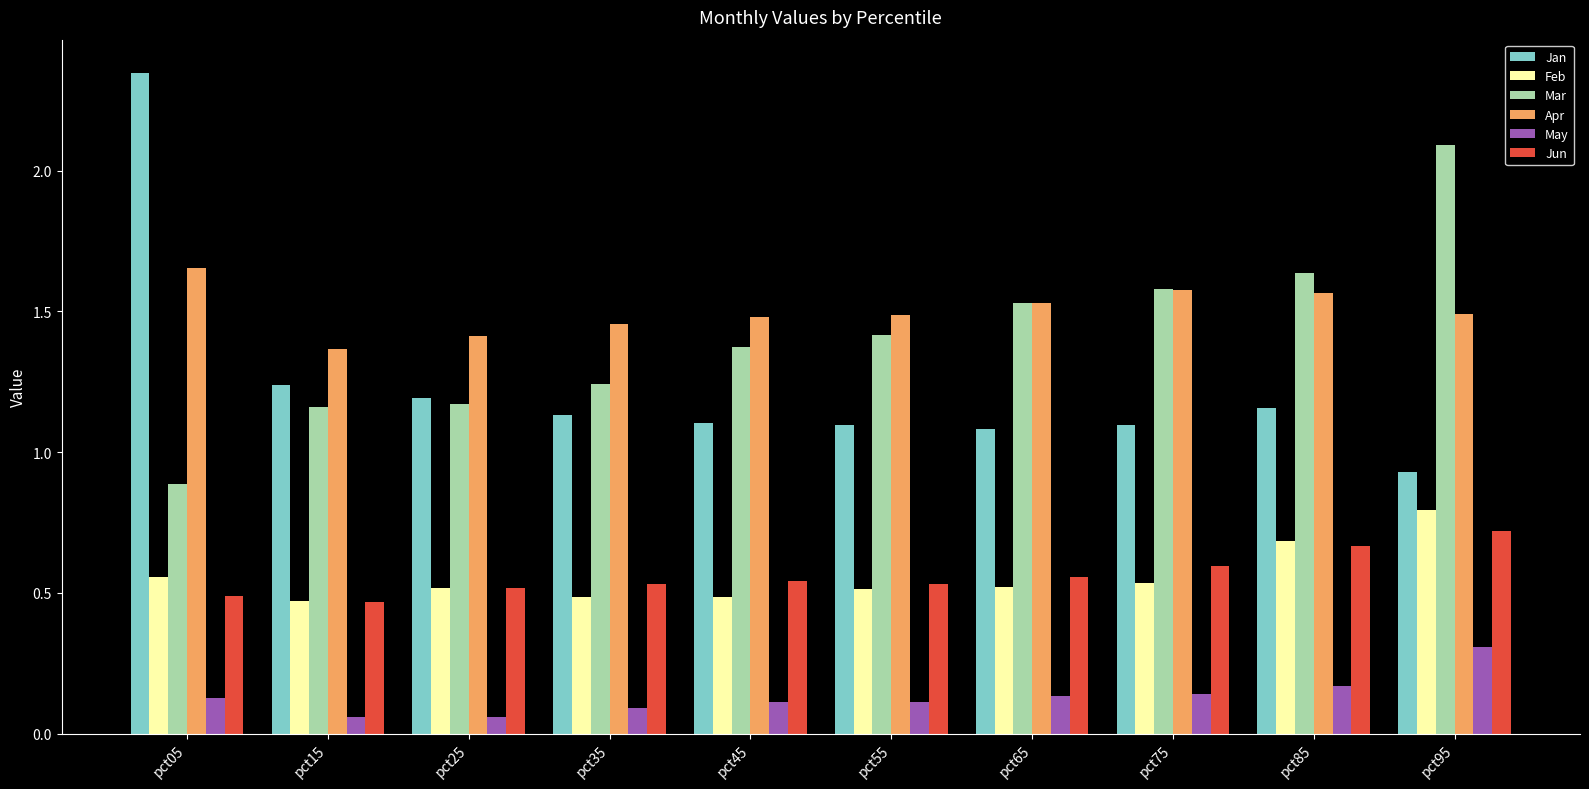

What is the sum of all Jan values?

12.4